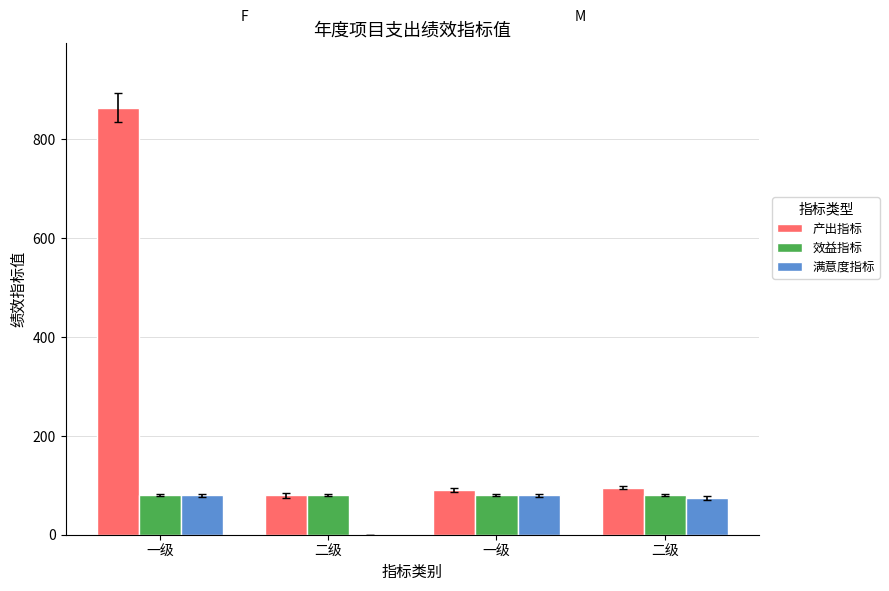

What is the total value across all series at 二级?

160